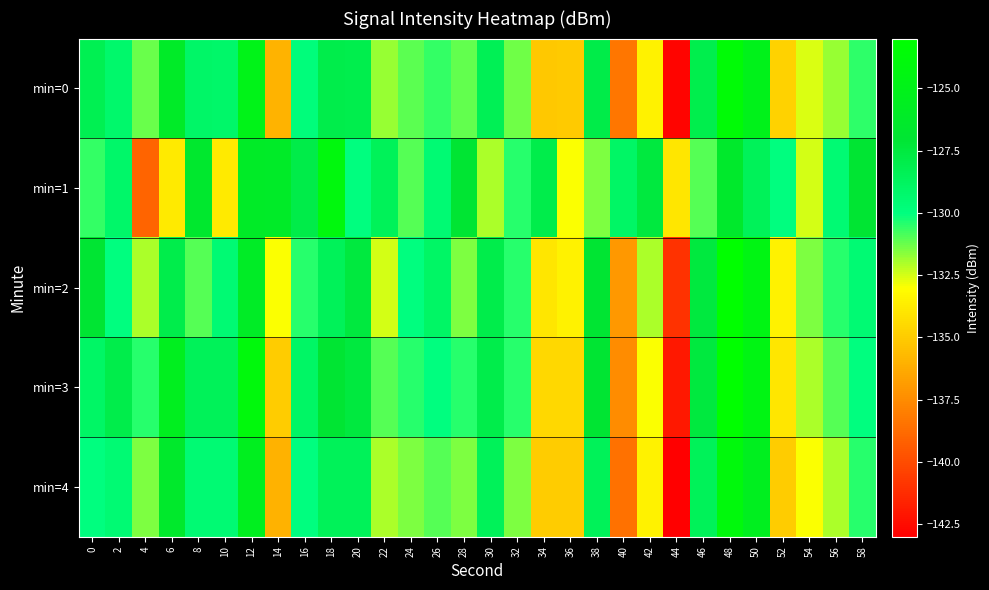

Reading left to right, what are all the values shown in this chart?

min=0: 0=-128.3	2=-129.2	4=-131.3	6=-126.1	8=-129.1	10=-129.1	12=-125.0	14=-135.9	16=-129.8	18=-128.0	20=-128.1	22=-131.8	24=-131.1	26=-130.6	28=-131.2	30=-128.4	32=-131.3	34=-135.1	36=-135.1	38=-127.9	40=-138.3	42=-133.5	44=-142.8	46=-128.0	48=-123.6	50=-125.1	52=-134.7	54=-132.6	56=-131.8	58=-130.5
min=1: 0=-130.6	2=-129.1	4=-139.0	6=-133.8	8=-126.6	10=-133.8	12=-126.0	14=-126.1	16=-127.9	18=-124.0	20=-130.0	22=-128.5	24=-131.0	26=-129.5	28=-127.0	30=-132.0	32=-130.5	34=-128.0	36=-133.0	38=-131.5	40=-129.0	42=-127.5	44=-134.0	46=-131.0	48=-126.5	50=-128.5	52=-130.0	54=-132.5	56=-129.5	58=-127.0
min=2: 0=-127.0	2=-130.0	4=-132.0	6=-128.0	8=-131.0	10=-129.5	12=-126.0	14=-133.0	16=-130.5	18=-128.5	20=-127.5	22=-132.5	24=-130.0	26=-129.0	28=-131.5	30=-128.0	32=-130.5	34=-134.0	36=-133.5	38=-127.0	40=-137.0	42=-132.0	44=-141.0	46=-127.5	48=-123.0	50=-124.5	52=-133.5	54=-131.5	56=-130.5	58=-129.5
min=3: 0=-129.0	2=-128.0	4=-130.5	6=-125.5	8=-128.5	10=-128.5	12=-124.0	14=-135.0	16=-129.0	18=-127.0	20=-127.5	22=-131.0	24=-130.5	26=-130.0	28=-130.5	30=-128.0	32=-130.5	34=-134.5	36=-134.5	38=-127.0	40=-137.5	42=-133.0	44=-142.0	46=-127.5	48=-123.0	50=-124.5	52=-134.0	54=-132.0	56=-131.0	58=-130.0
min=4: 0=-130.0	2=-129.5	4=-131.5	6=-126.5	8=-129.5	10=-129.5	12=-125.5	14=-136.0	16=-130.0	18=-128.5	20=-128.5	22=-132.0	24=-131.5	26=-131.0	28=-131.5	30=-128.5	32=-131.5	34=-135.0	36=-135.0	38=-128.5	40=-138.5	42=-133.5	44=-143.0	46=-128.5	48=-124.0	50=-125.5	52=-135.0	54=-133.0	56=-132.0	58=-130.5